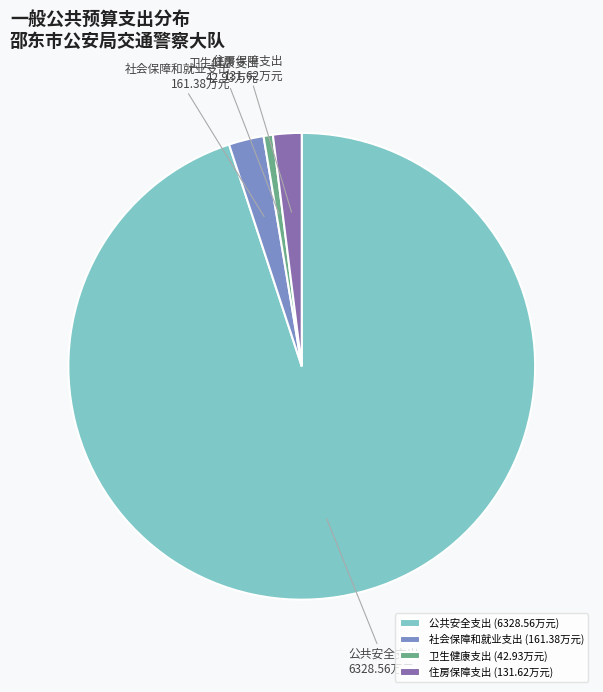

What is the ratio of the value at 住房保障支出 to the value at 社会保障和就业支出?

0.8